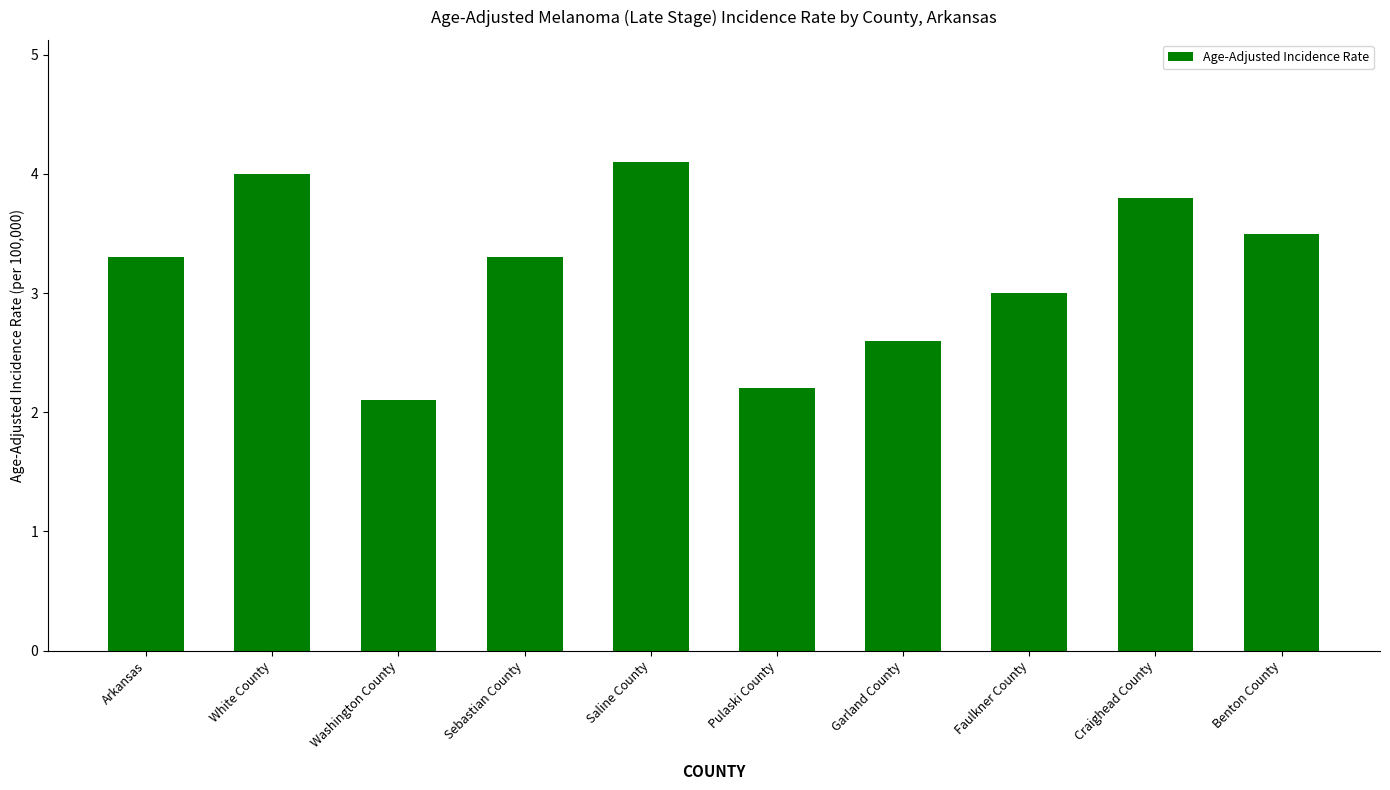

What is the change in value from Sebastian County to Garland County?

-0.7